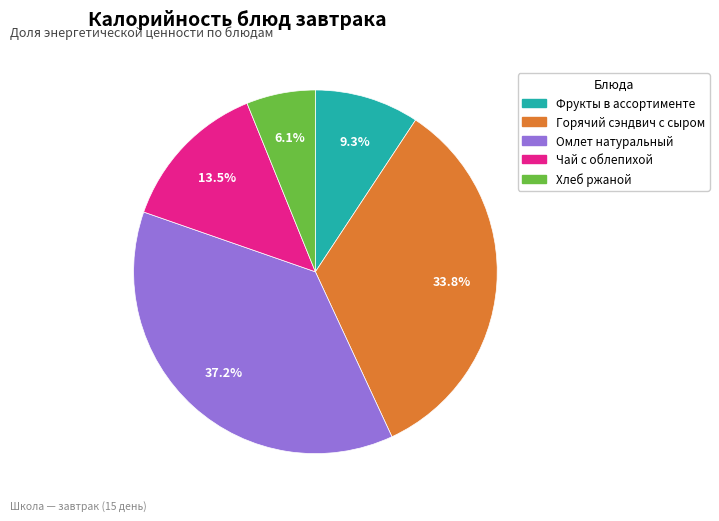

How many segments does this pie chart have?

5